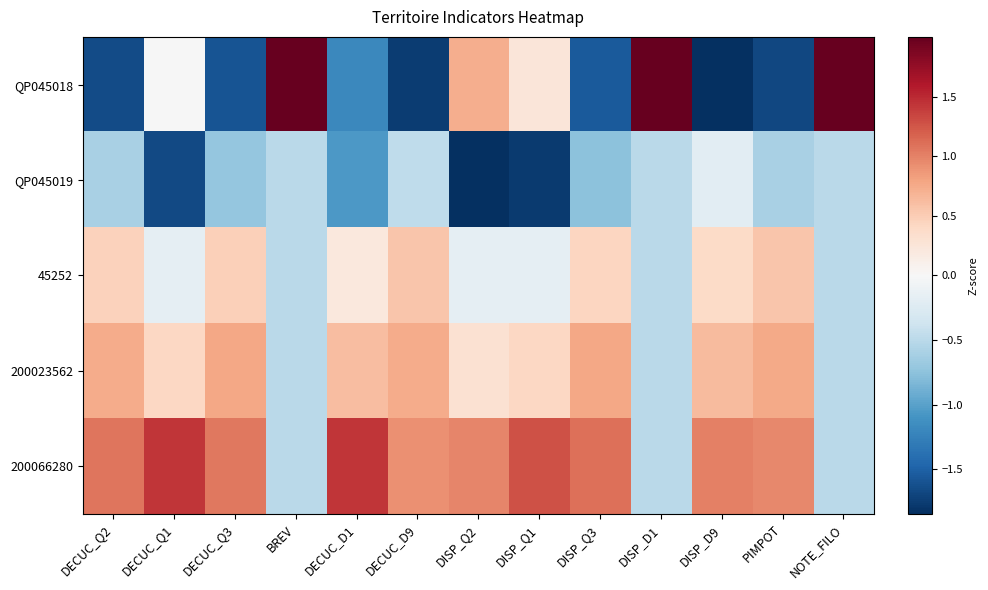

Which series has the largest total across all categories?

200066280